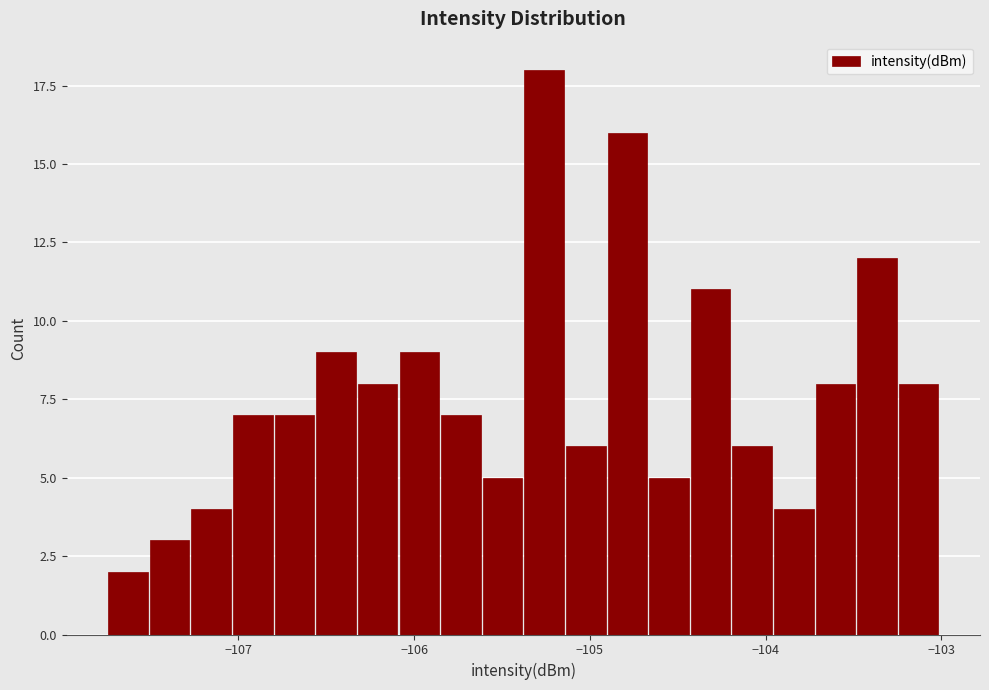

Read against the x-axis, roughly where is the centre of the tallest bar?

-105.3